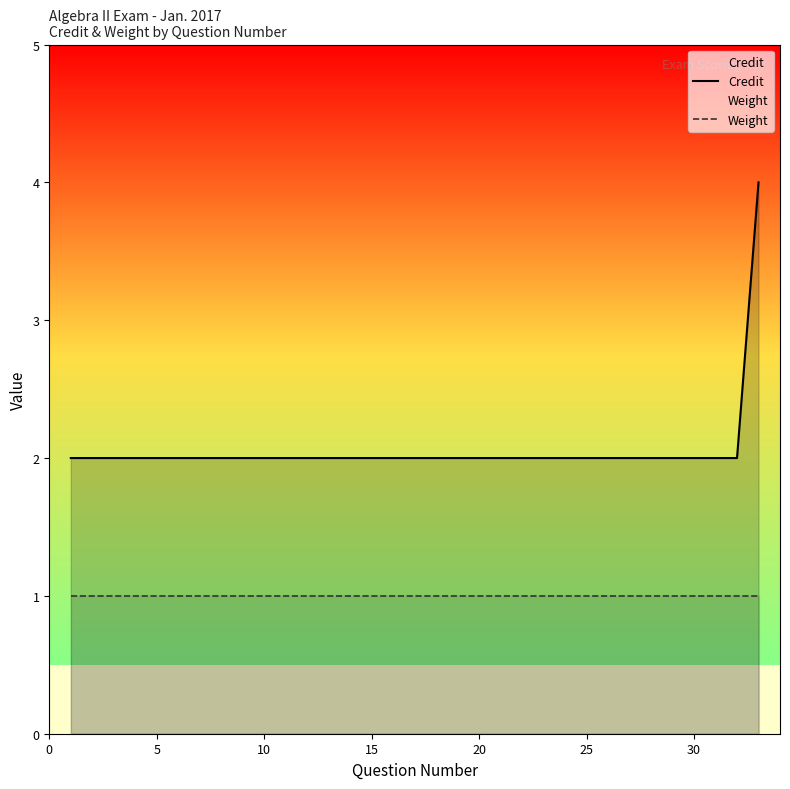

What is the highest value of the Credit series?

4